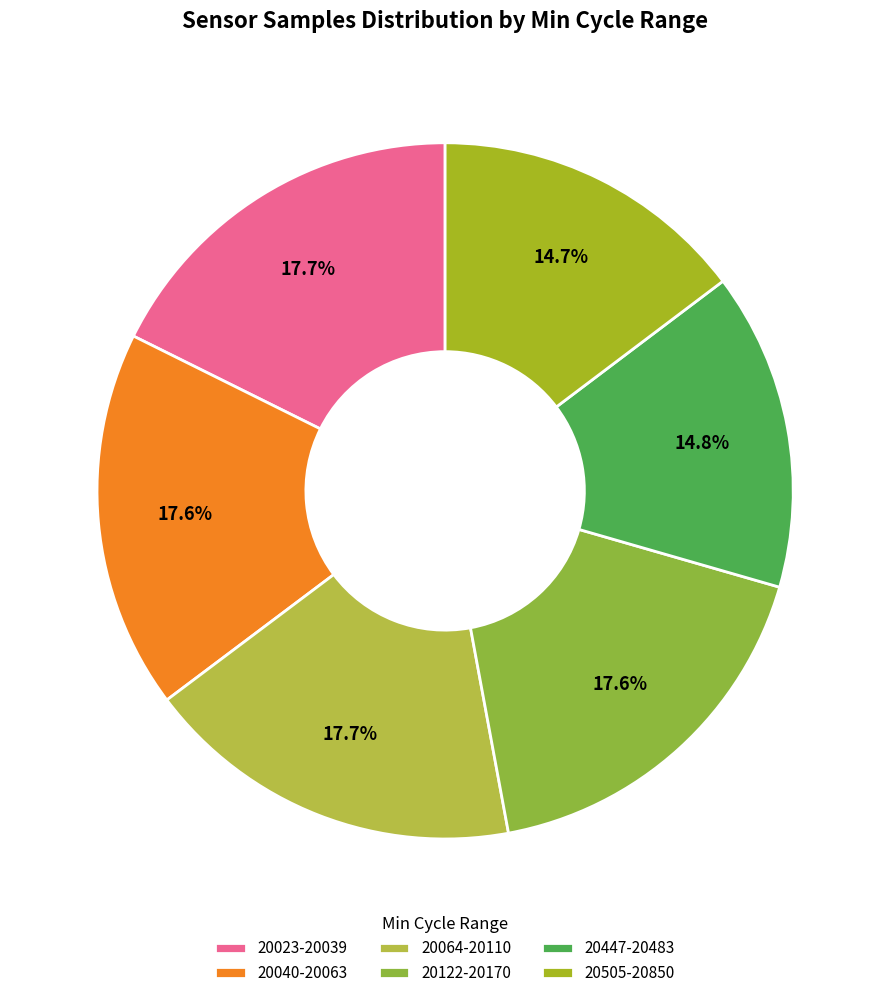

How many slices are in this pie chart?

6